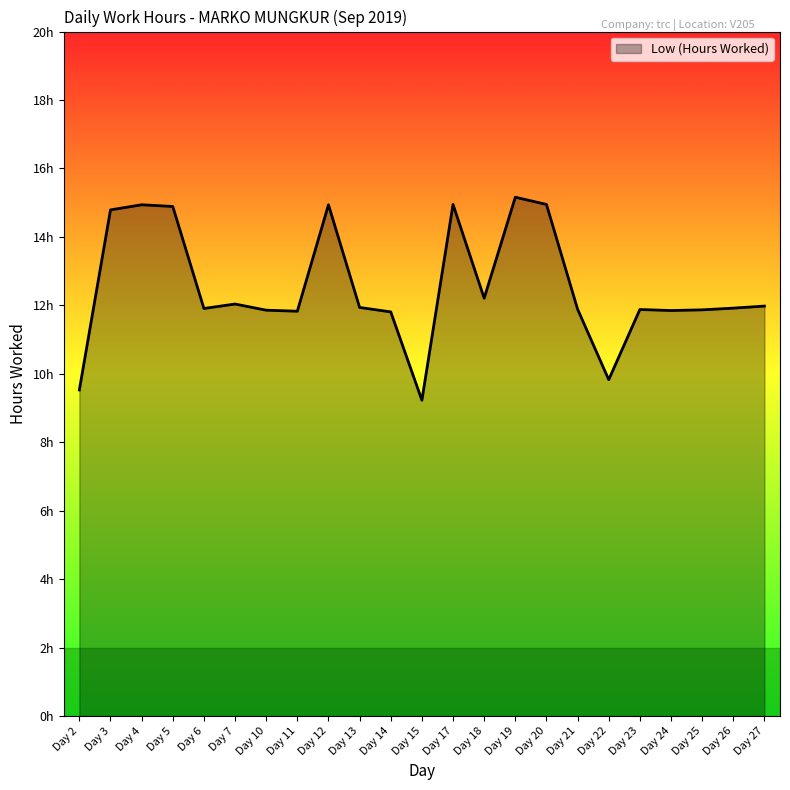

Is this an area chart (filled region under the line)?

Yes